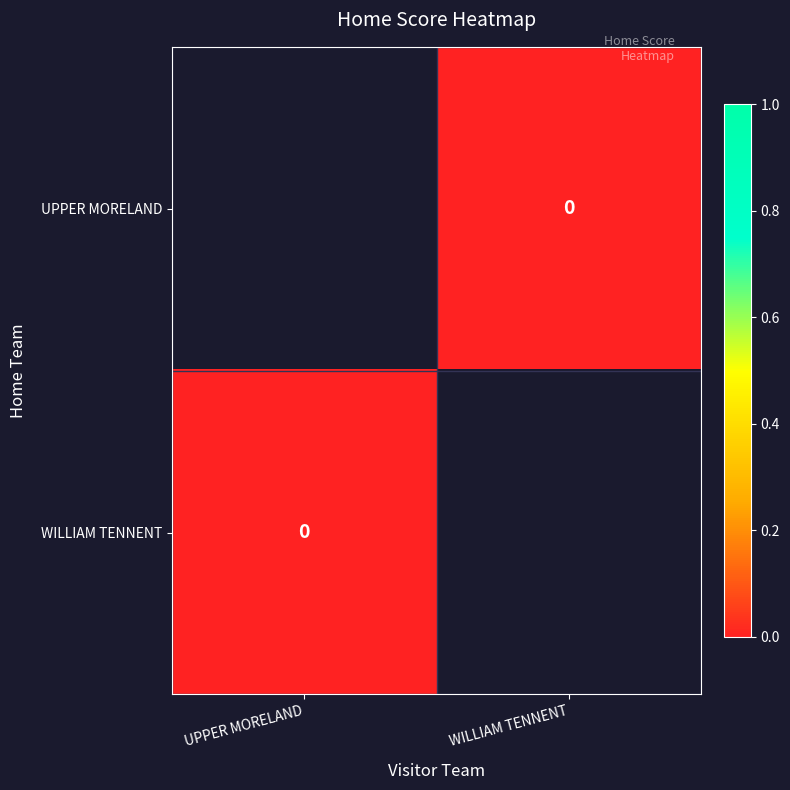

Which has a higher value, UPPER MORELAND or WILLIAM TENNENT?

WILLIAM TENNENT